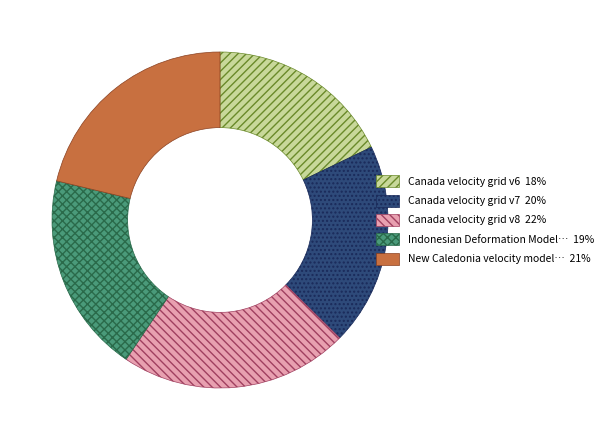

Is there any slice that represents more than half of the pie?

No